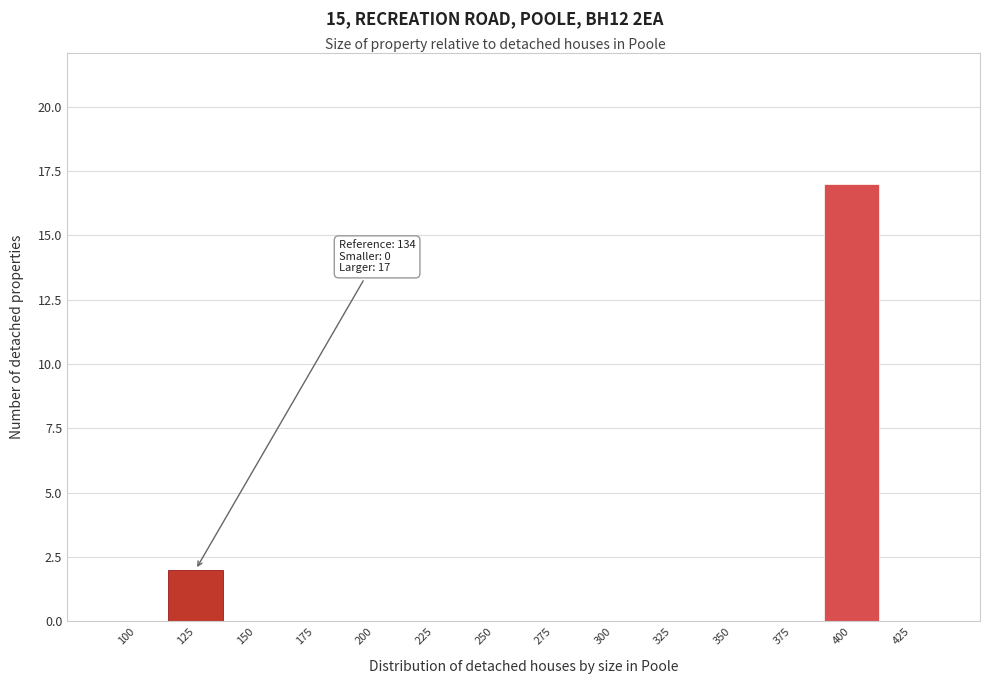

Reading left to right, what are all the values shown in this chart?

100=0	125=2	150=0	175=0	200=0	225=0	250=0	275=0	300=0	325=0	350=0	375=0	400=17	425=0